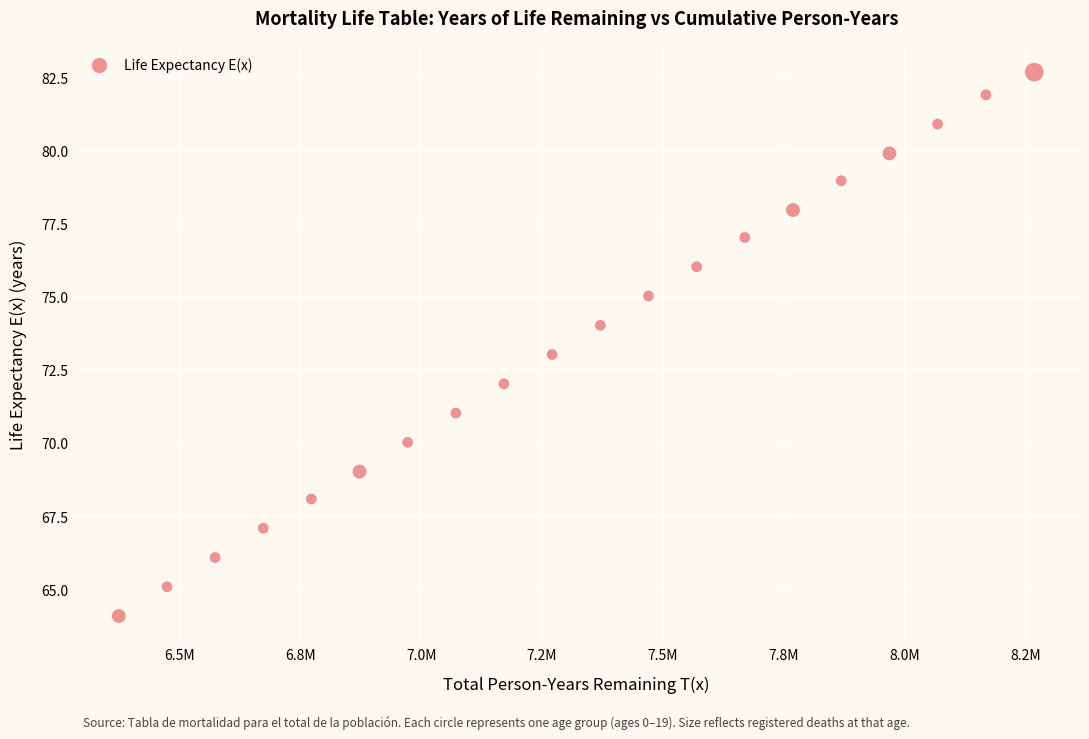

What is the range of X values (max minus min)?

1892208.6